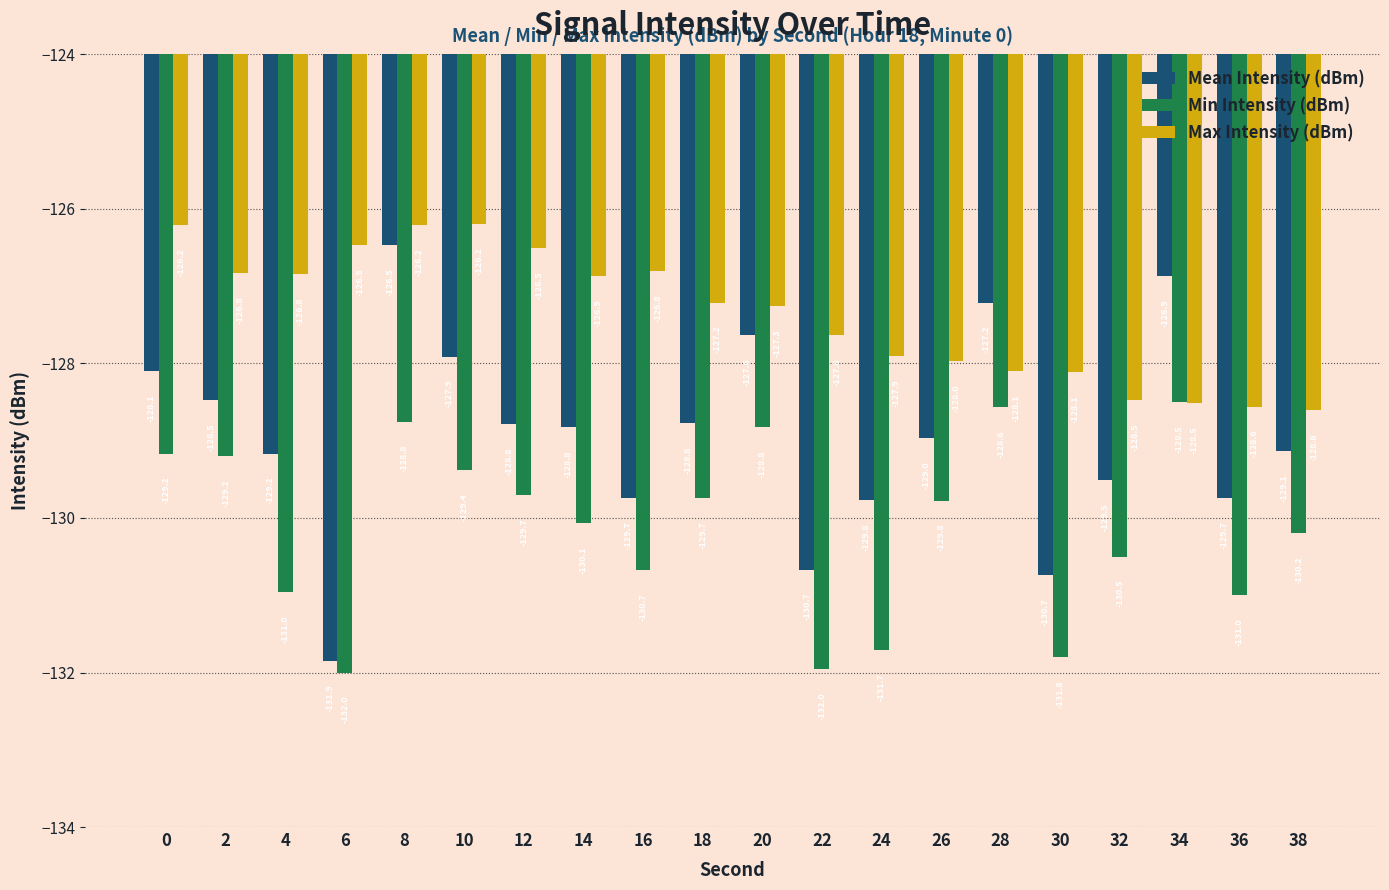

Reading right to left, transcribe all the data shown in this chart.

Mean Intensity (dBm): 38=-129.1	36=-129.7	34=-126.9	32=-129.5	30=-130.7	28=-127.2	26=-129.0	24=-129.8	22=-130.7	20=-127.6	18=-128.8	16=-129.7	14=-128.8	12=-128.8	10=-127.9	8=-126.5	6=-131.9	4=-129.2	2=-128.5	0=-128.1
Min Intensity (dBm): 38=-130.2	36=-131.0	34=-128.5	32=-130.5	30=-131.8	28=-128.6	26=-129.8	24=-131.7	22=-132.0	20=-128.8	18=-129.7	16=-130.7	14=-130.1	12=-129.7	10=-129.4	8=-128.8	6=-132.0	4=-131.0	2=-129.2	0=-129.2
Max Intensity (dBm): 38=-128.6	36=-128.6	34=-128.5	32=-128.5	30=-128.1	28=-128.1	26=-128.0	24=-127.9	22=-127.6	20=-127.3	18=-127.2	16=-126.8	14=-126.9	12=-126.5	10=-126.2	8=-126.2	6=-126.5	4=-126.8	2=-126.8	0=-126.2